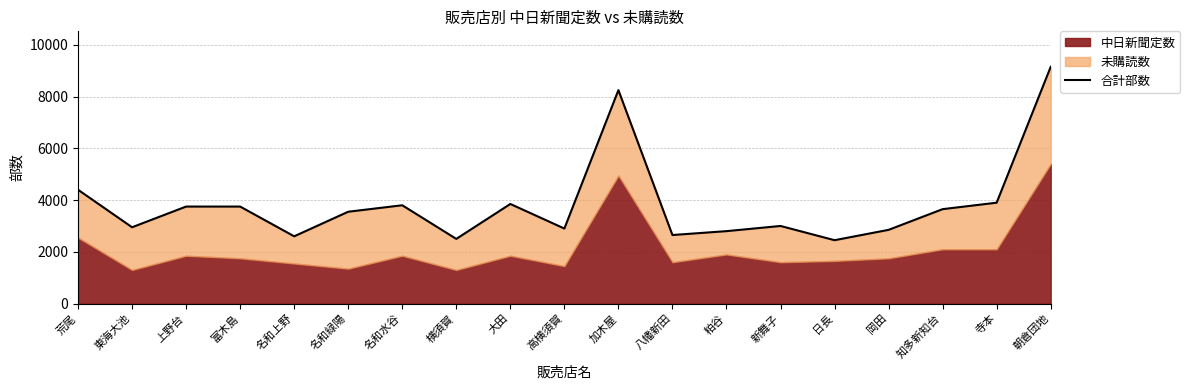

Reading left to right, extract all data points from this chart.

4400	2950	3750	3750	2600	3550	3800	2500	3850	2900	8250	2650	2800	3000	2450	2850	3650	3900	9150